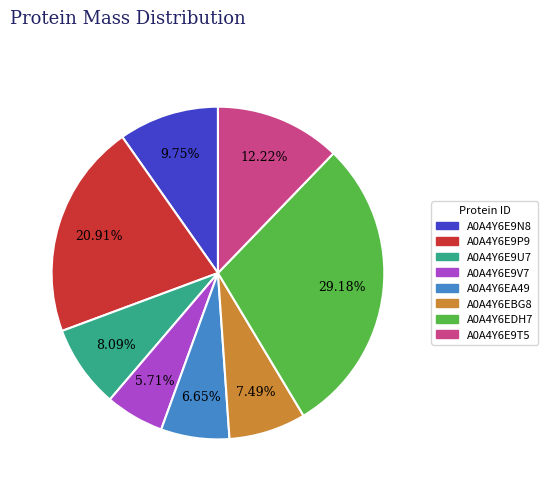

To the nearest percent, what is the difference between the A0A4Y6EA49 and A0A4Y6E9T5 slice percentages?

6%